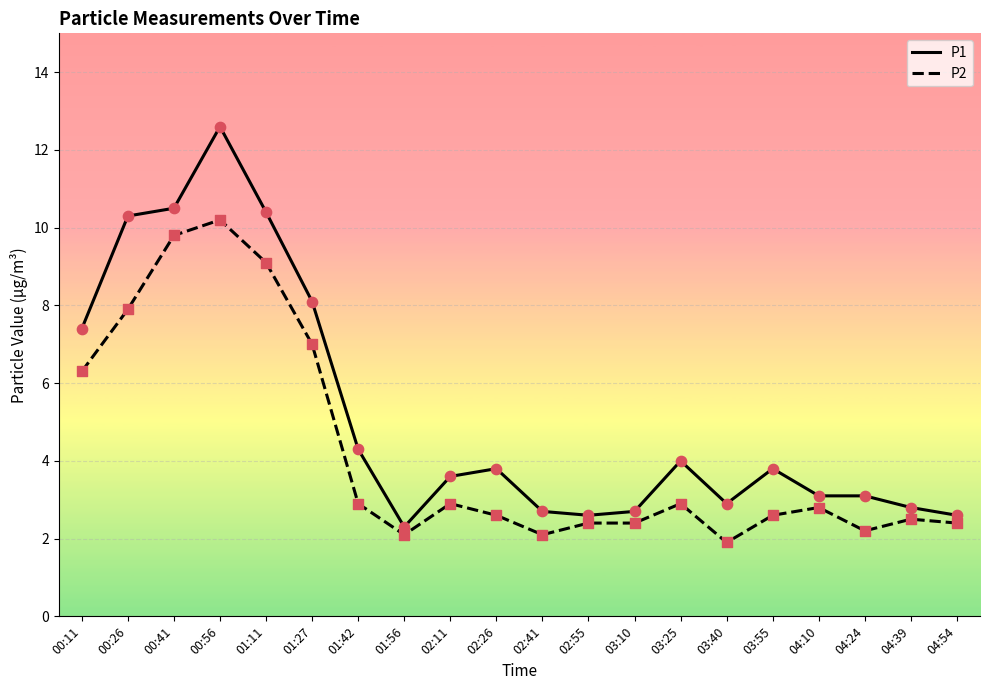

At which category is the sum across all series the highest?

00:56